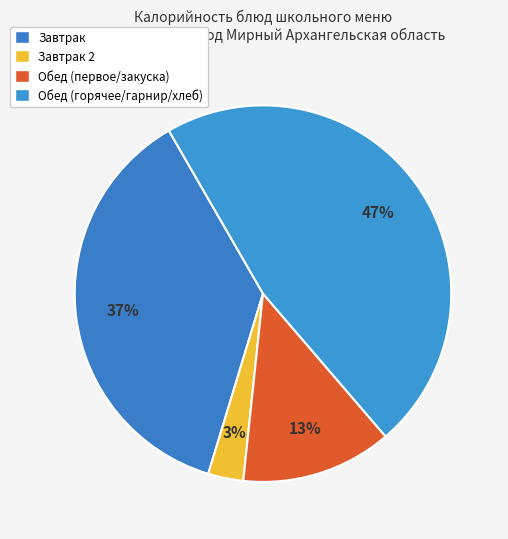

How many segments does this pie chart have?

4